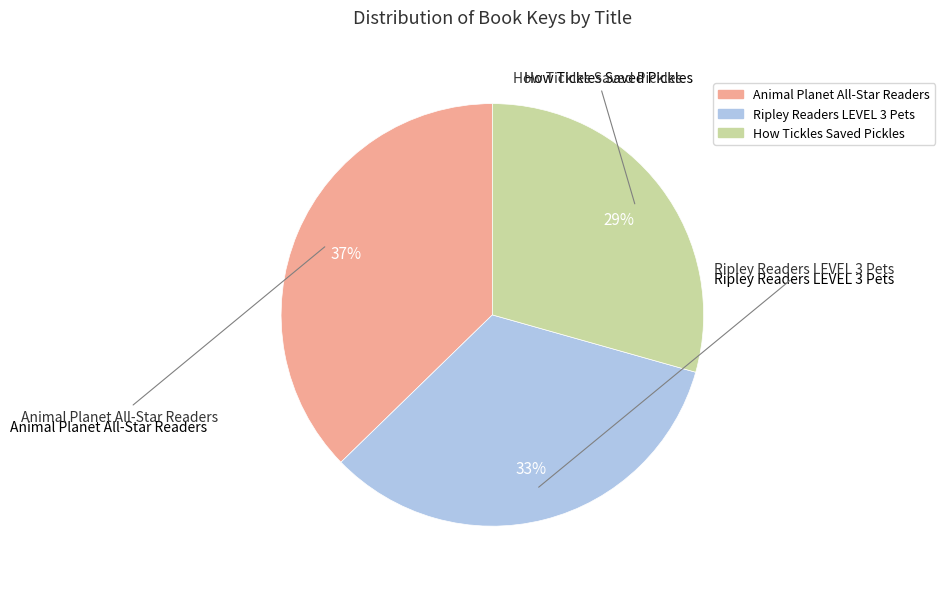

To the nearest percent, what portion does Ripley Readers LEVEL 3 Pets represent?

33%